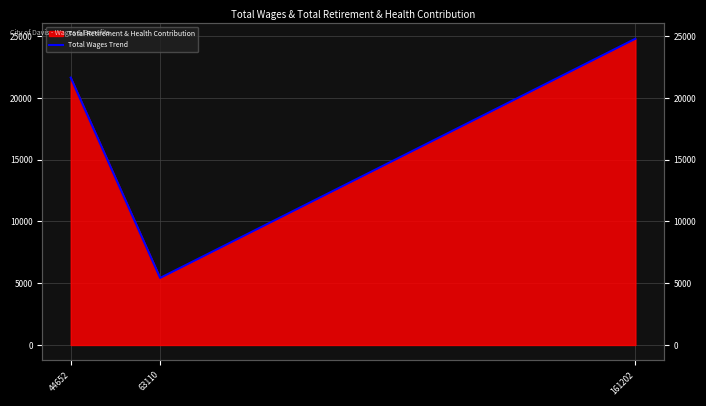

List the labels in order of value, largest first.

161202, 44652, 63110